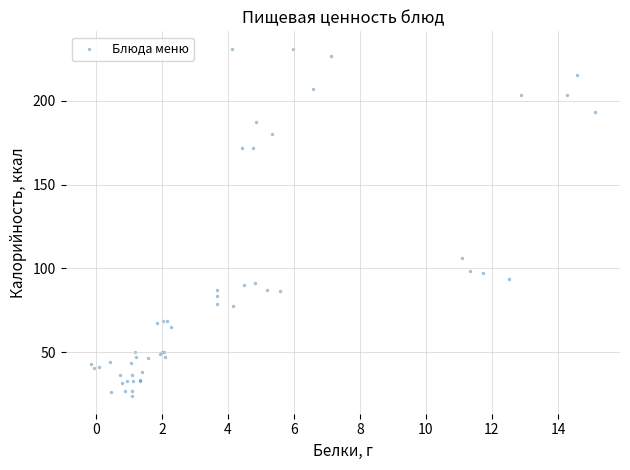

What Y value in the scatter plot is closest to 127?

106.3